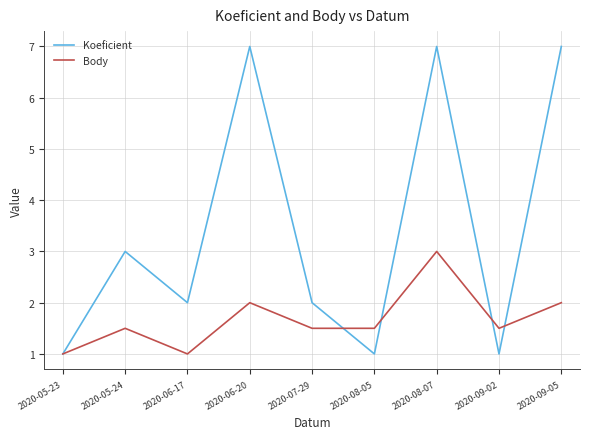

True or false: Body has more than 1 points higher than both neighbors.

True